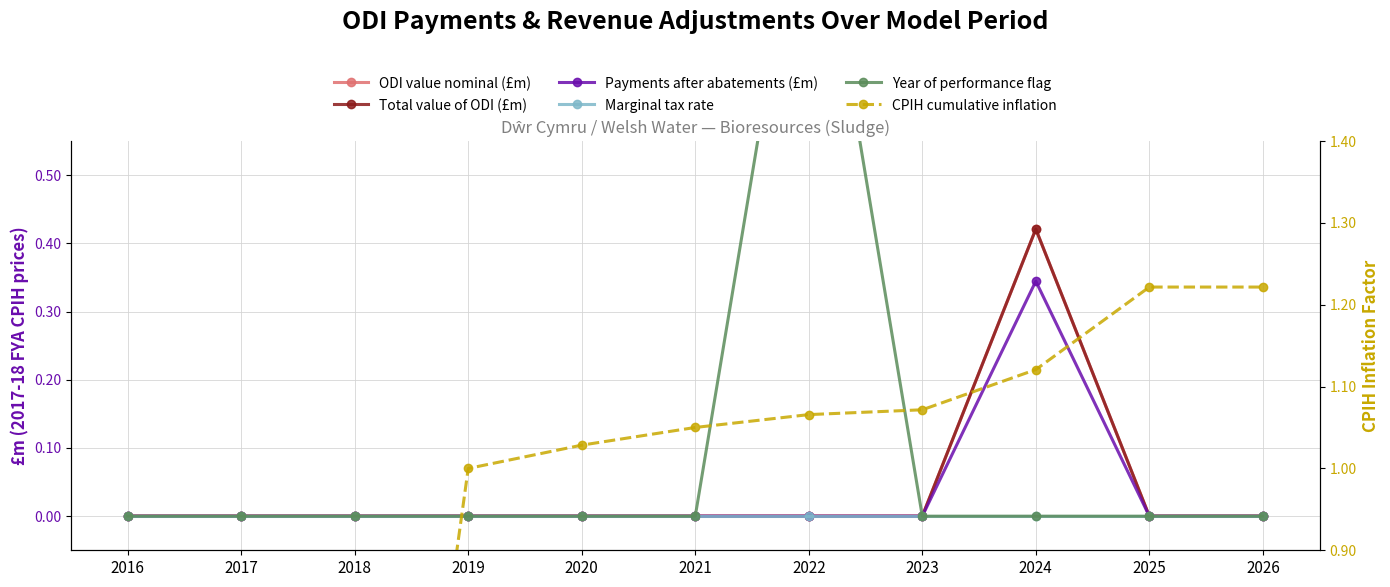

True or false: CPIH cumulative inflation and Year of performance flag cross at least once.

False